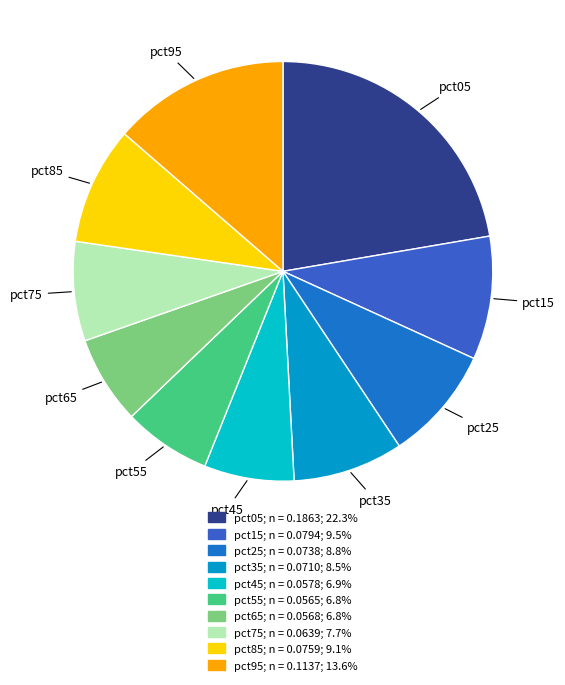

Does any single category account for the majority?

No